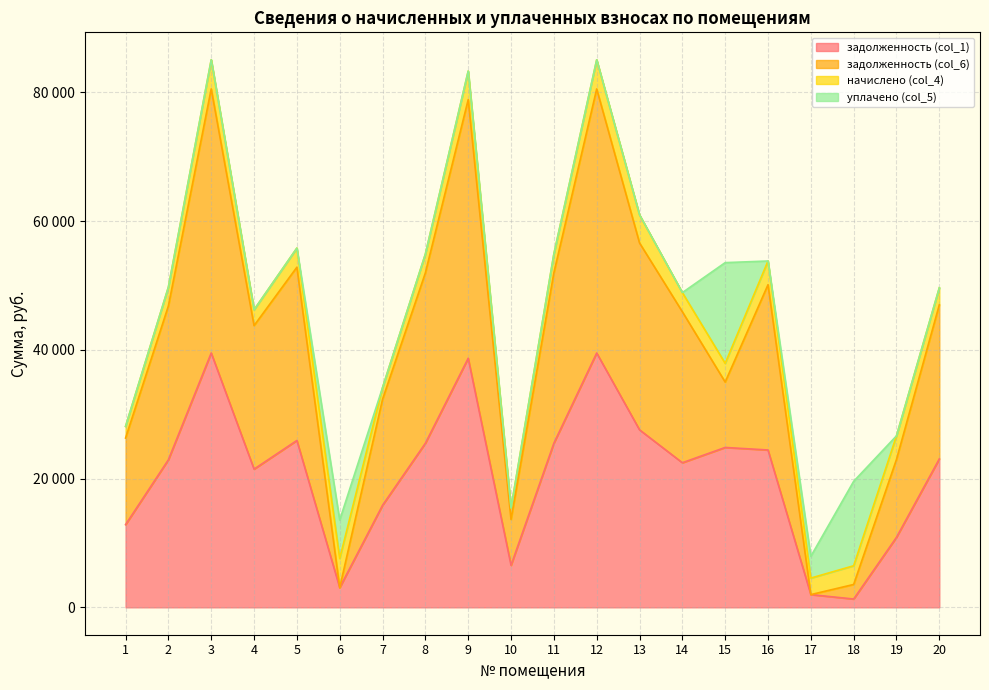

What is the difference between the second highest and second lowest values in the задолженность (col_1) series?

37536.1